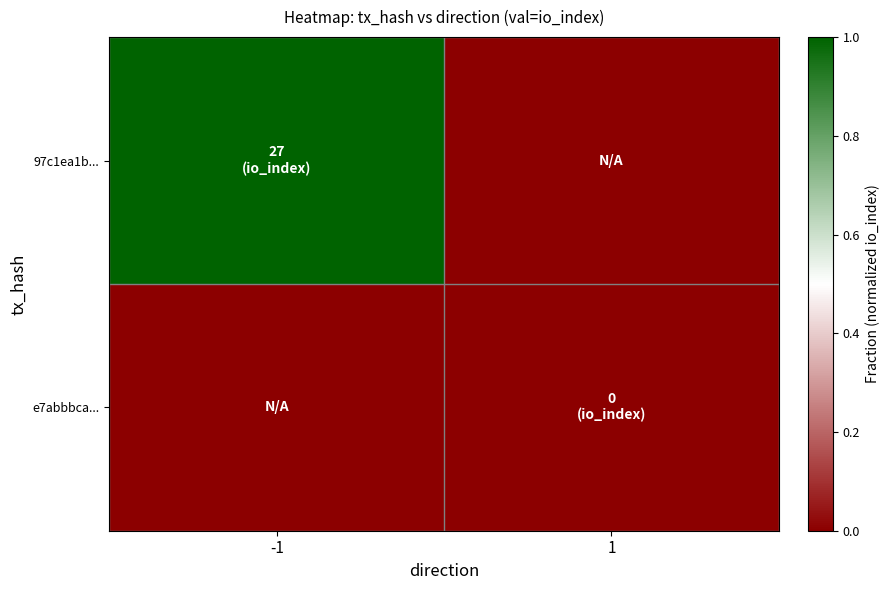

Which series has the largest total across all categories?

97c1ea1b...